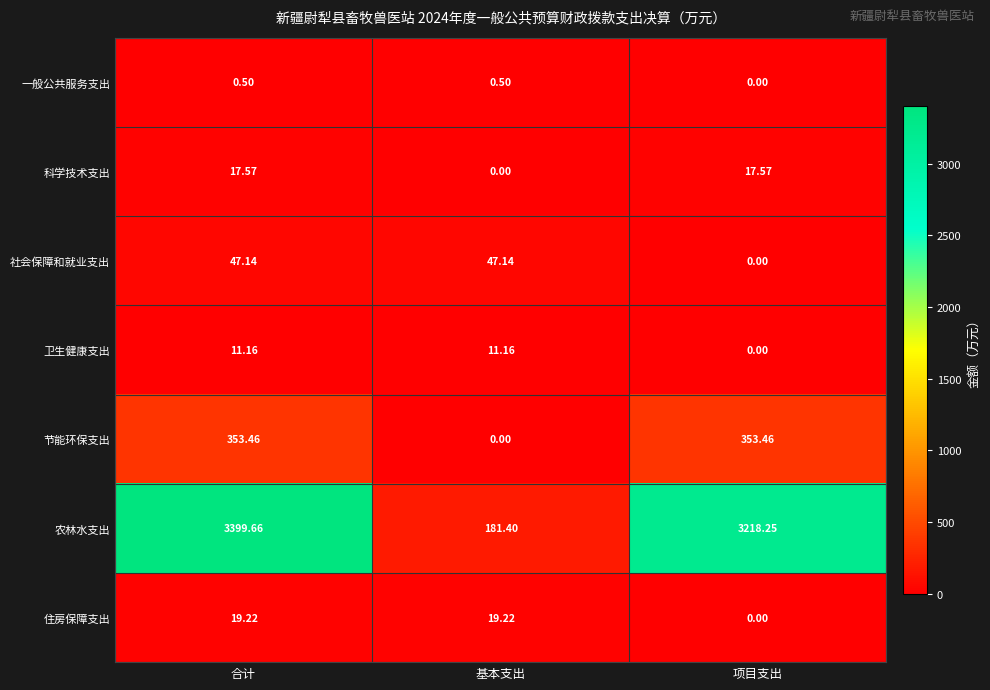

Which series has the largest range (max minus min)?

农林水支出